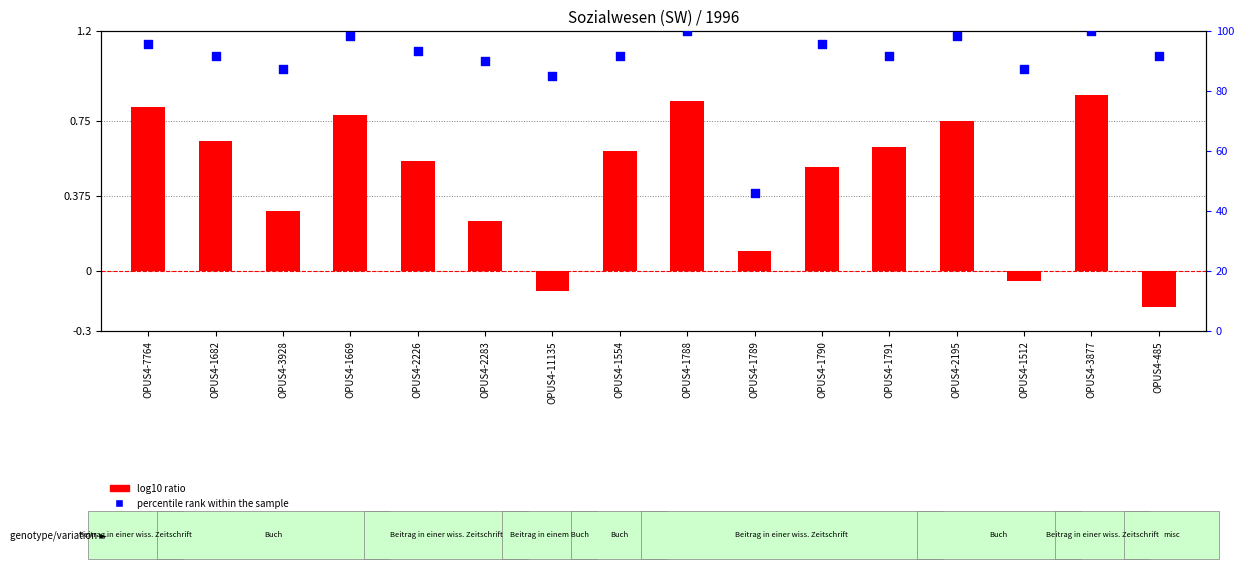

Which series has the widest spread of Y values?

percentile rank within the sample